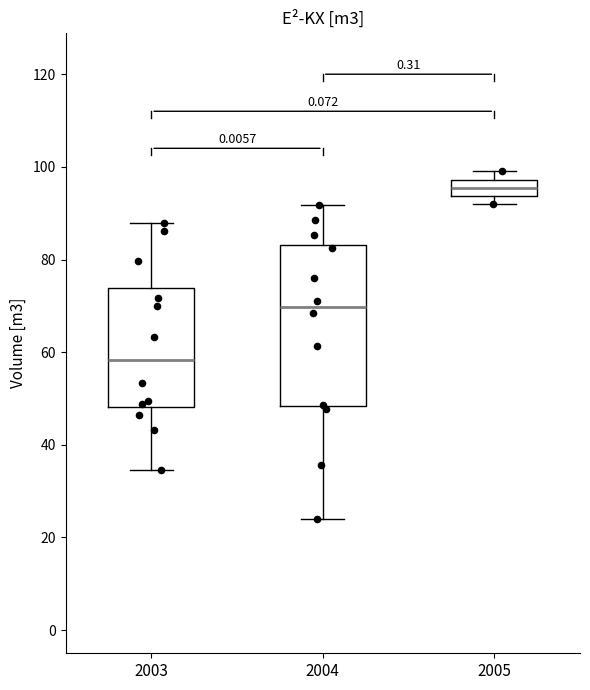

Which box is the tallest, from its lower edge to its upper edge?

2004